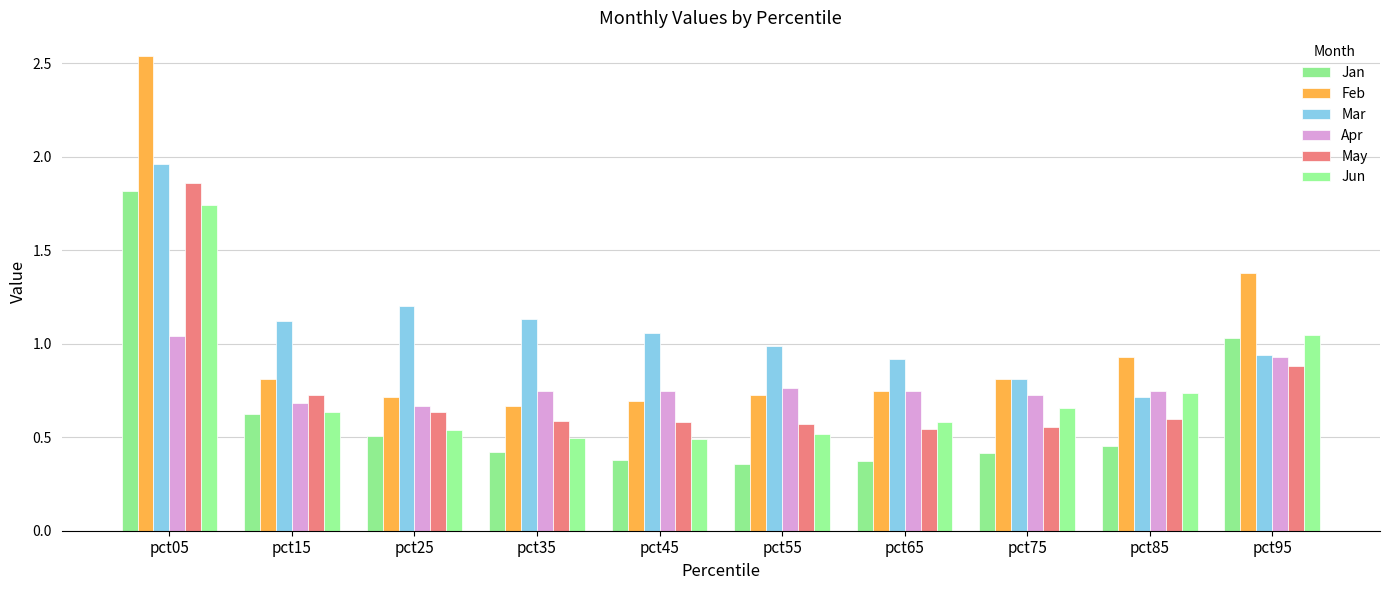

What is the difference between the second highest and second lowest values in the Apr series?

0.2